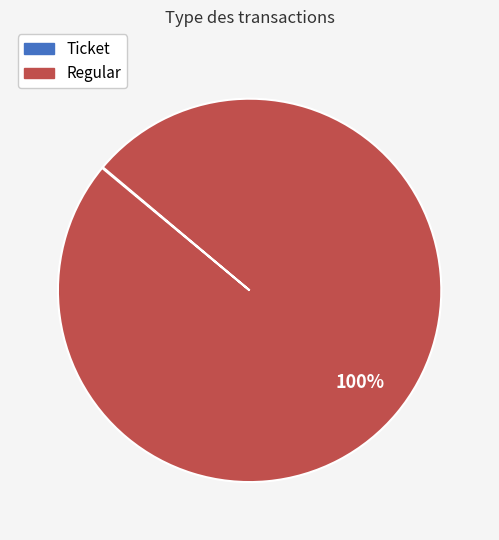

To the nearest percent, what is the difference between the largest and smallest slice percentages?

100%